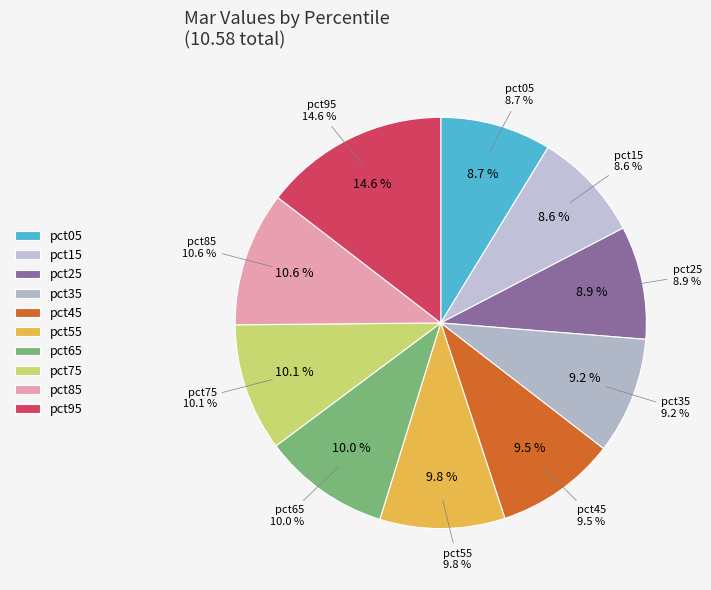

To the nearest percent, what percentage of the pie is pct65?

10%